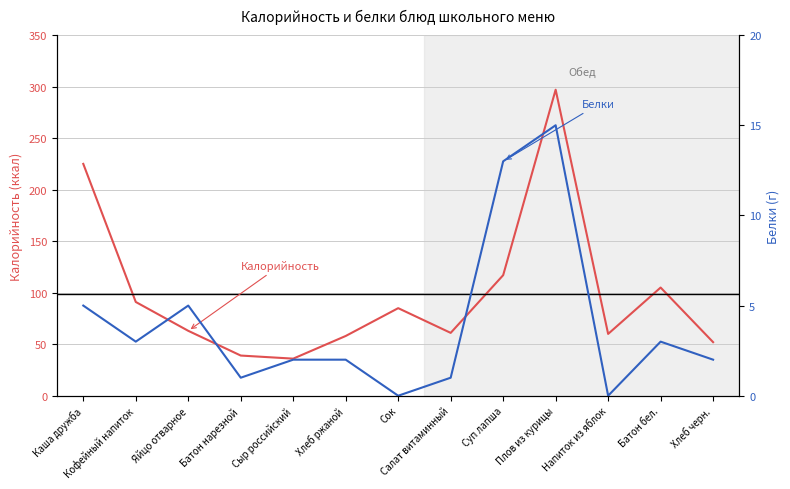

Reading right to left, transcribe all the data shown in this chart.

Калорийность: Хлеб черн.=52	Батон бел.=105	Напиток из яблок=60	Плов из курицы=297	Суп лапша=117	Салат витаминный=61	Сок=85	Хлеб ржаной=58	Сыр российский=36	Батон нарезной=39	Яйцо отварное=63	Кофейный напиток=91	Каша дружба=225
Белки: Хлеб черн.=2	Батон бел.=3	Напиток из яблок=0	Плов из курицы=15	Суп лапша=13	Салат витаминный=1	Сок=0	Хлеб ржаной=2	Сыр российский=2	Батон нарезной=1	Яйцо отварное=5	Кофейный напиток=3	Каша дружба=5